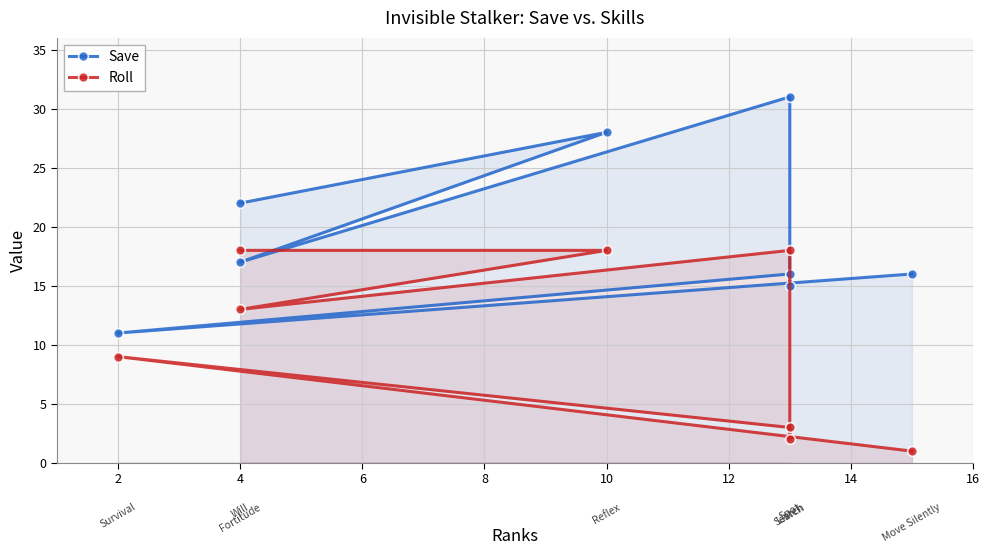

How many interior local peaks does the Save series have?

3